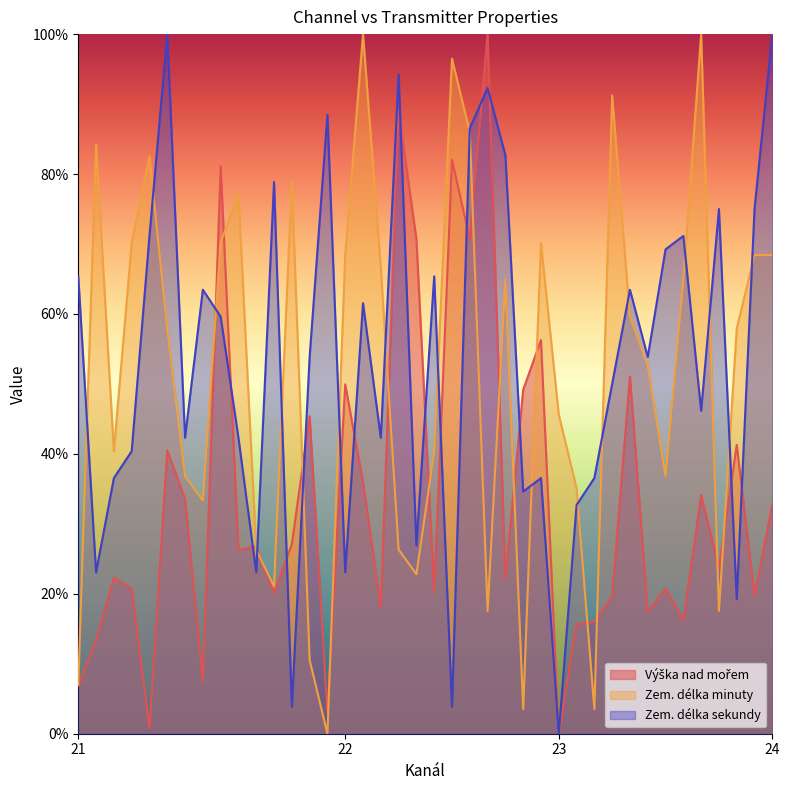

How many lines are shown in the chart?

3